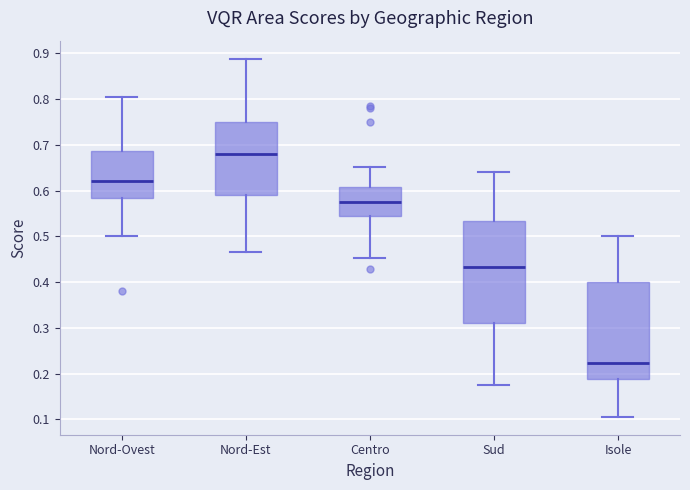

Where is the lower edge of the box for Isole on the y-axis? The values are not printed on the chart, so give them approximately, as read against the axis.

0.19